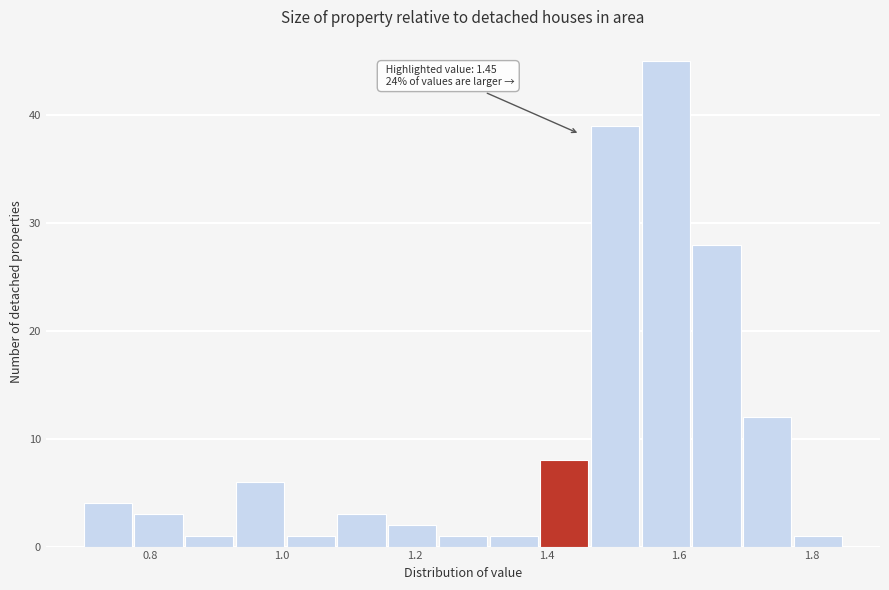

Around what value on the x-axis is the tallest bar? Give the approximate position of its centre, as read against the axis.

1.58